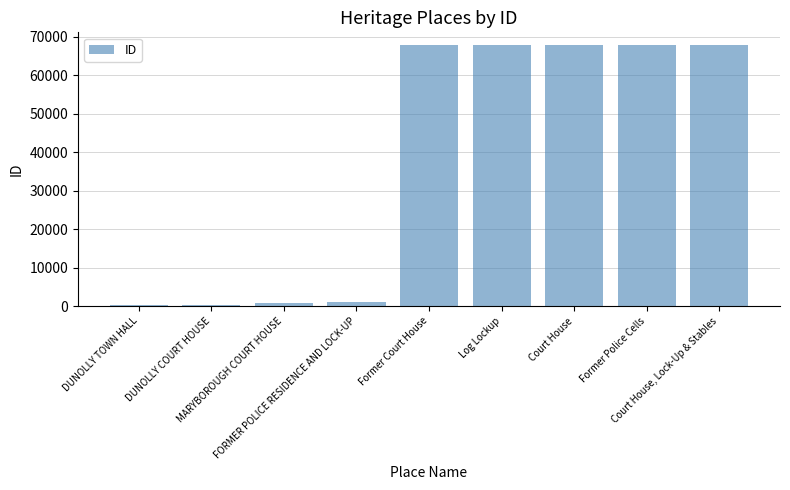

What is the maximum value shown in the chart?

67715